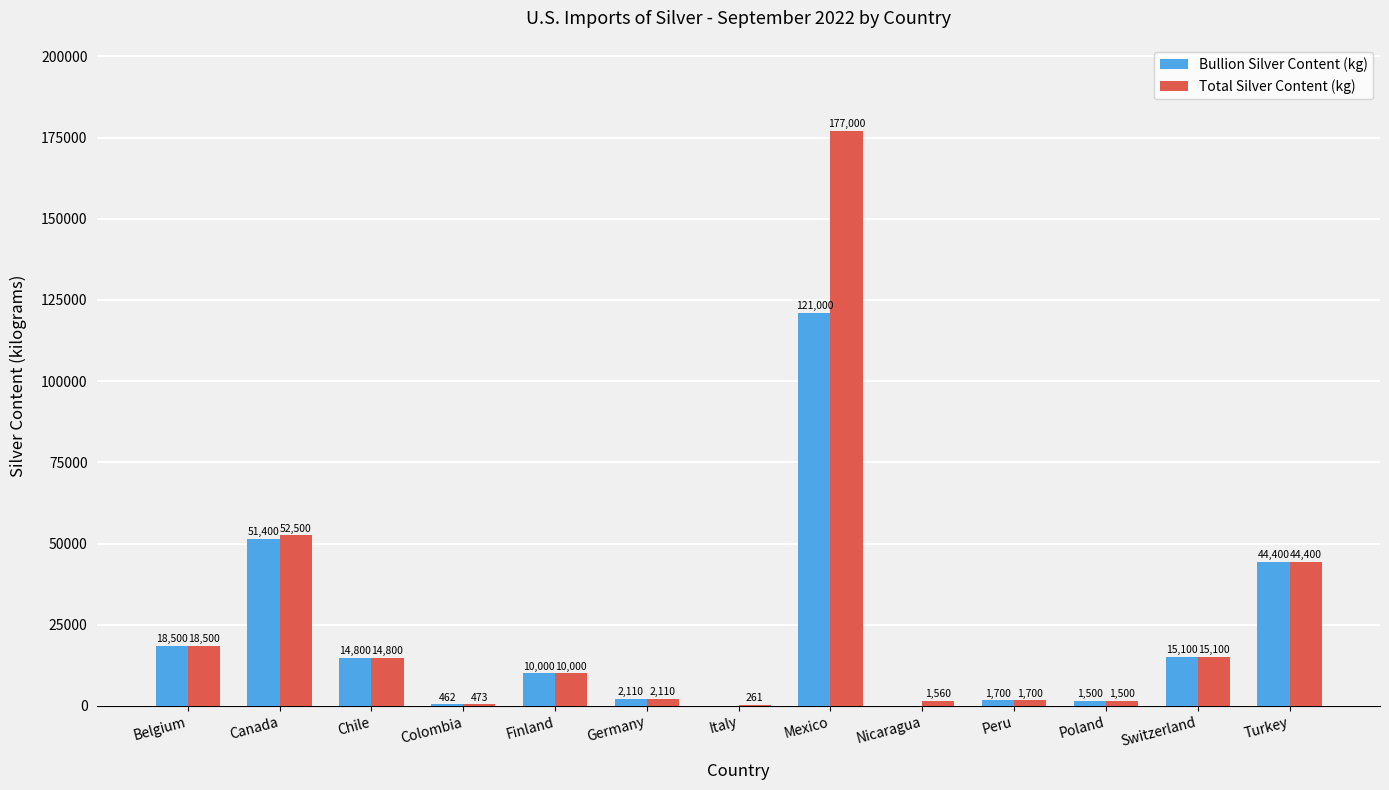

Reading left to right, extract all data points from this chart.

Bullion Silver Content (kg): 18500	51400	14800	462	10000	2110	0	121000	0	1700	1500	15100	44400
Total Silver Content (kg): 18500	52500	14800	473	10000	2110	261	177000	1560	1700	1500	15100	44400